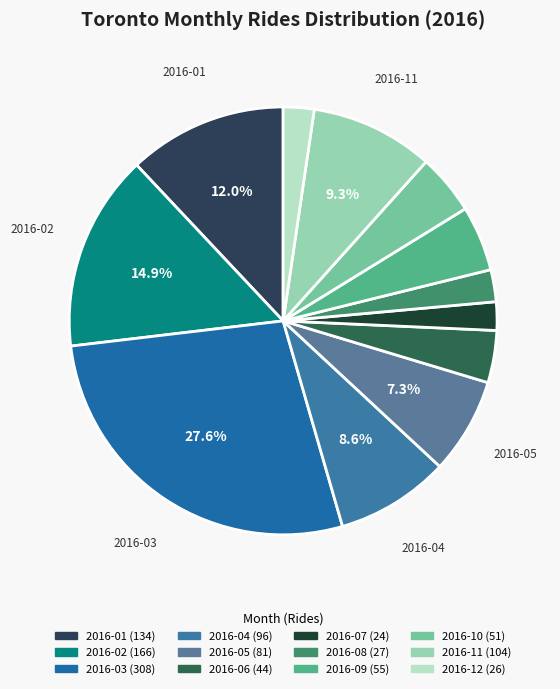

Rank the categories by value from highest to lowest.

2016-03, 2016-02, 2016-01, 2016-11, 2016-04, 2016-05, 2016-09, 2016-10, 2016-06, 2016-08, 2016-12, 2016-07